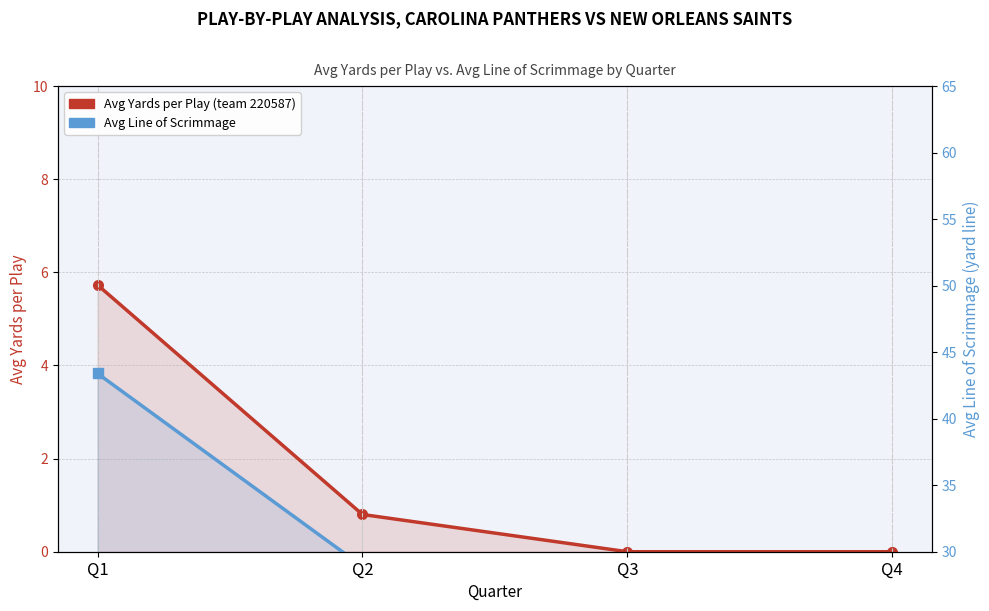

Is it true that Avg Yards per Play equals -1.9 at Q3?

False